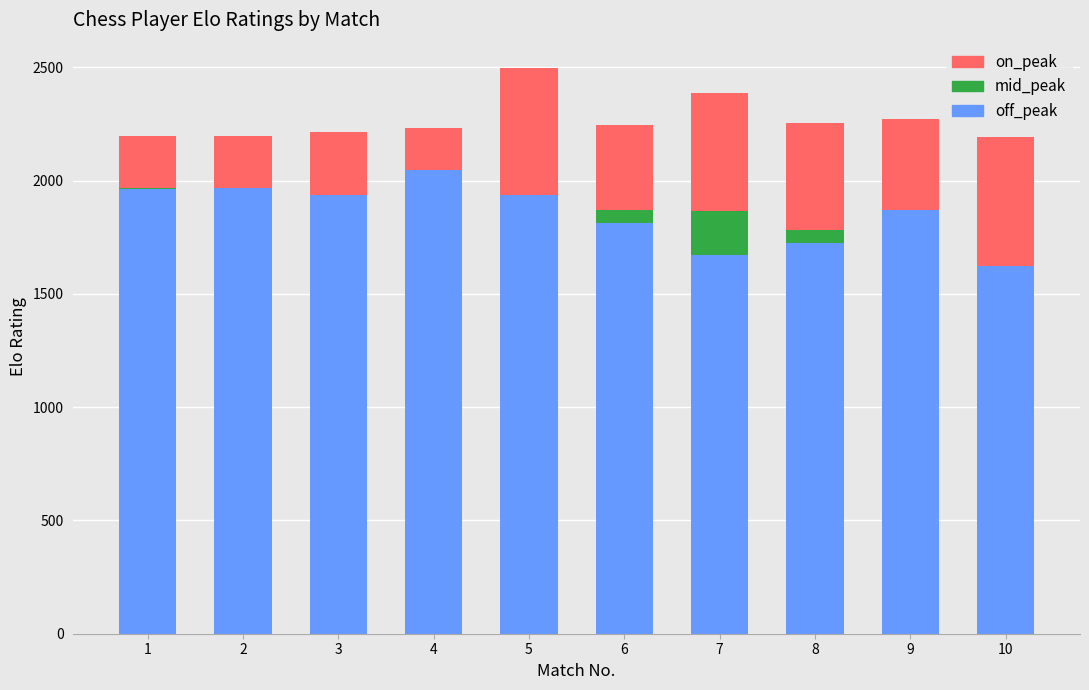

What are all the series names shown in the legend?

off_peak, mid_peak, on_peak